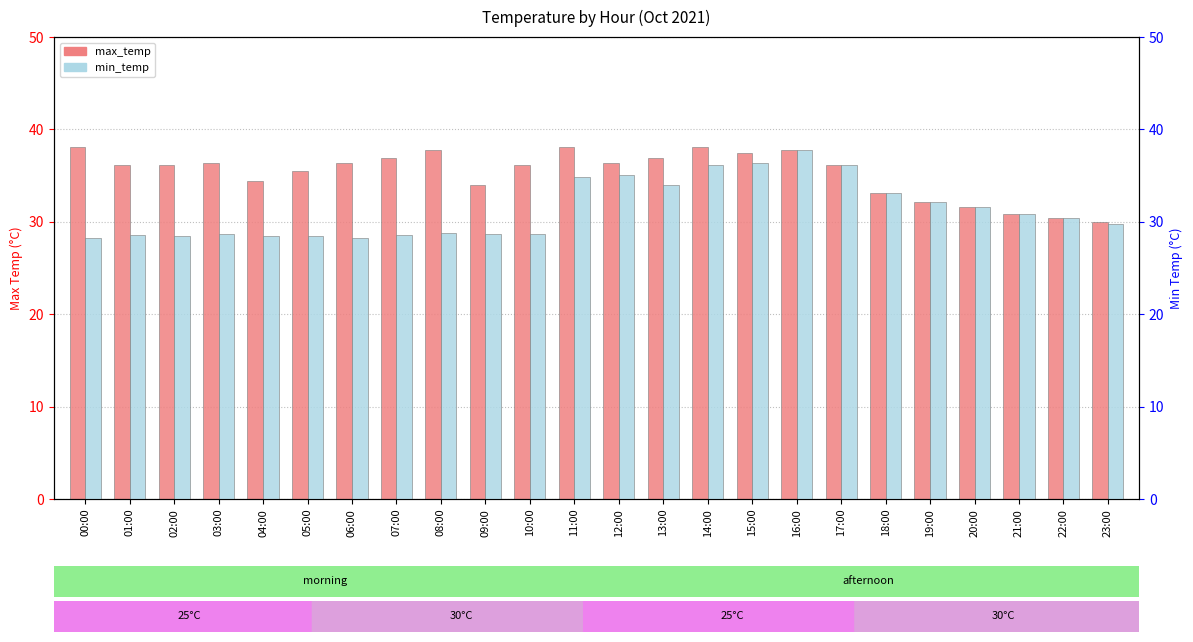

Which category has the lowest value in the min_temp series?

00:00